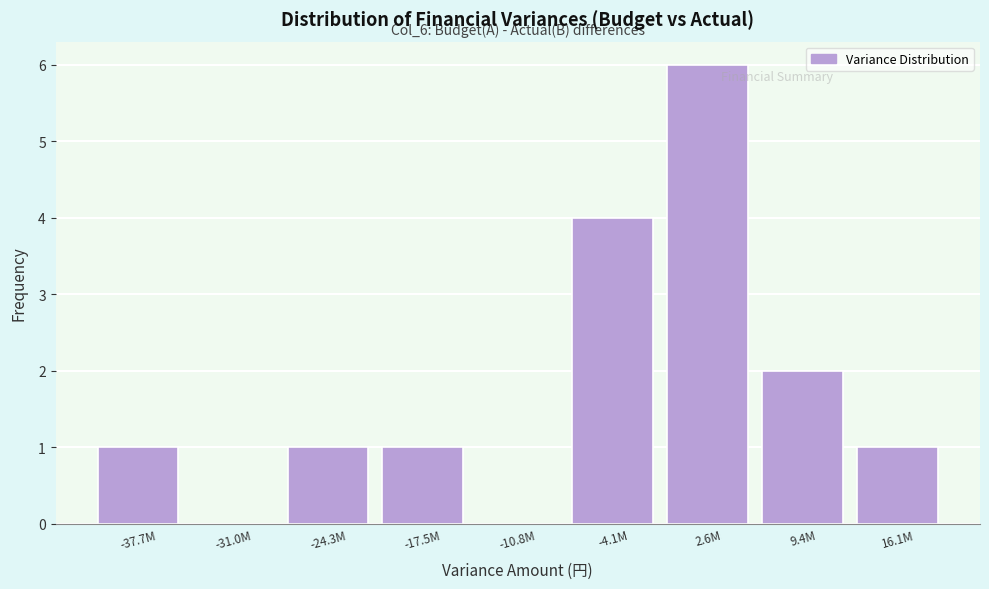

Reading right to left, extract all data points from this chart.

16.1M=1	9.4M=2	2.6M=6	-4.1M=4	-10.8M=0	-17.5M=1	-24.3M=1	-31.0M=0	-37.7M=1